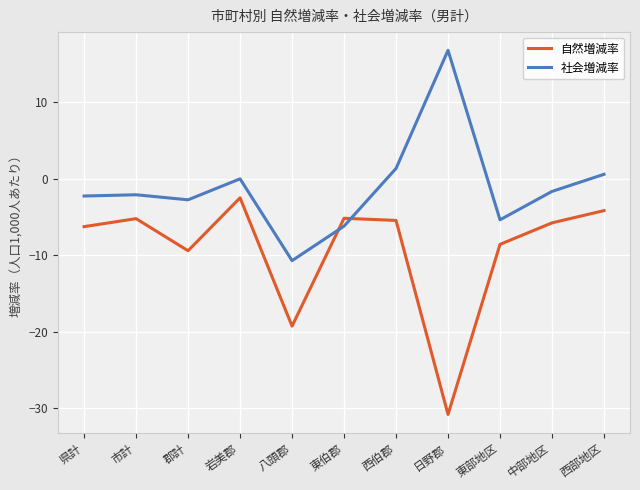

How many distinct data groups are displayed?

2